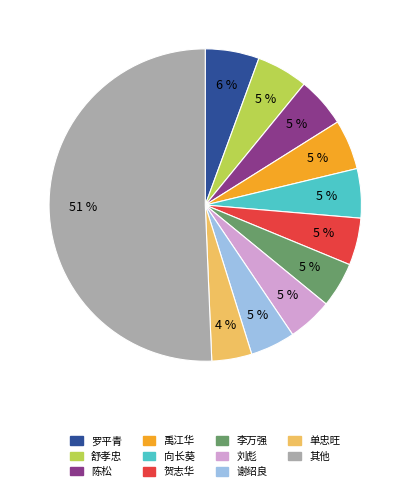

To the nearest percent, what is the average slice percentage?

9%